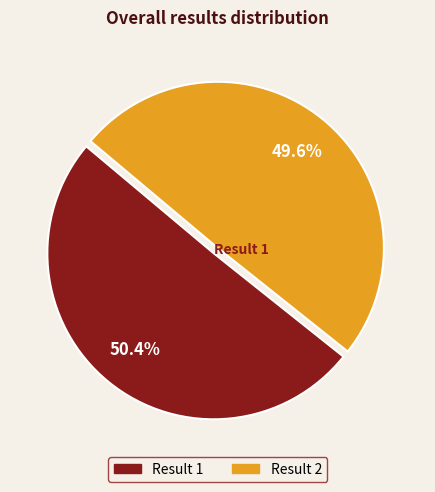

What percentage is NOT represented by Result 1?

49.6%